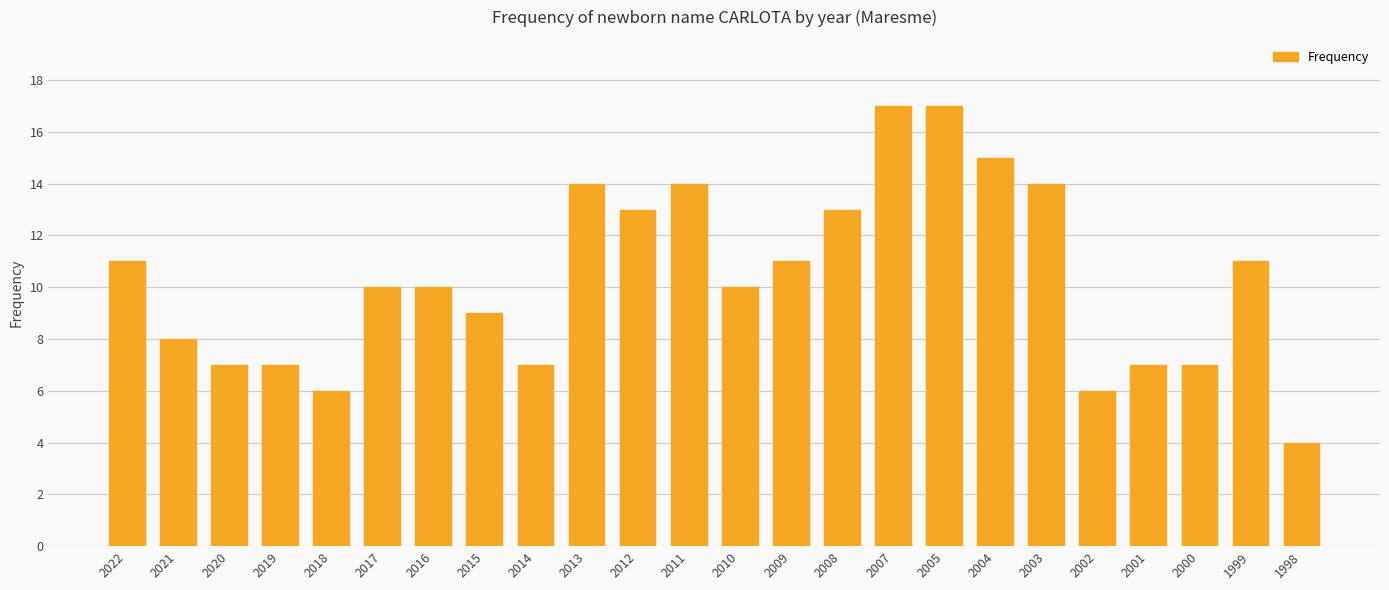

Is it true that the value at 2011 is 14?

True